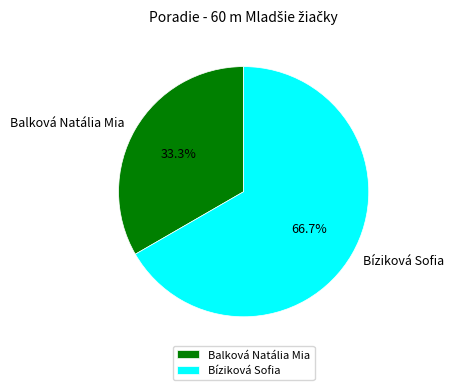

Which has a higher value, Balková Natália Mia or Bíziková Sofia?

Bíziková Sofia